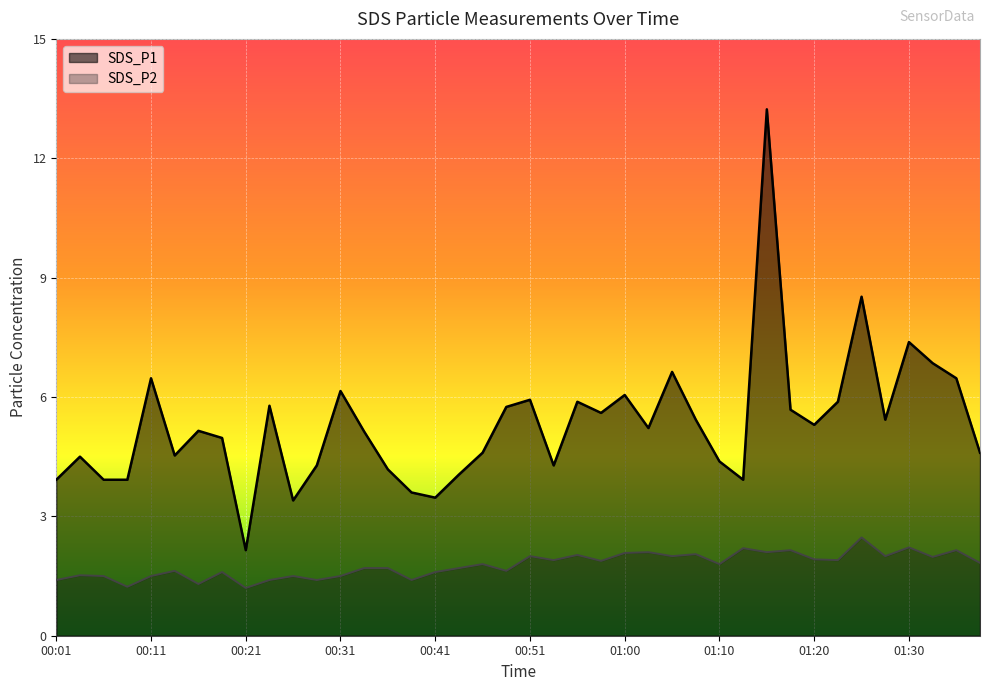

True or false: SDS_P2 has a value of 2.0 at 01:28.

True